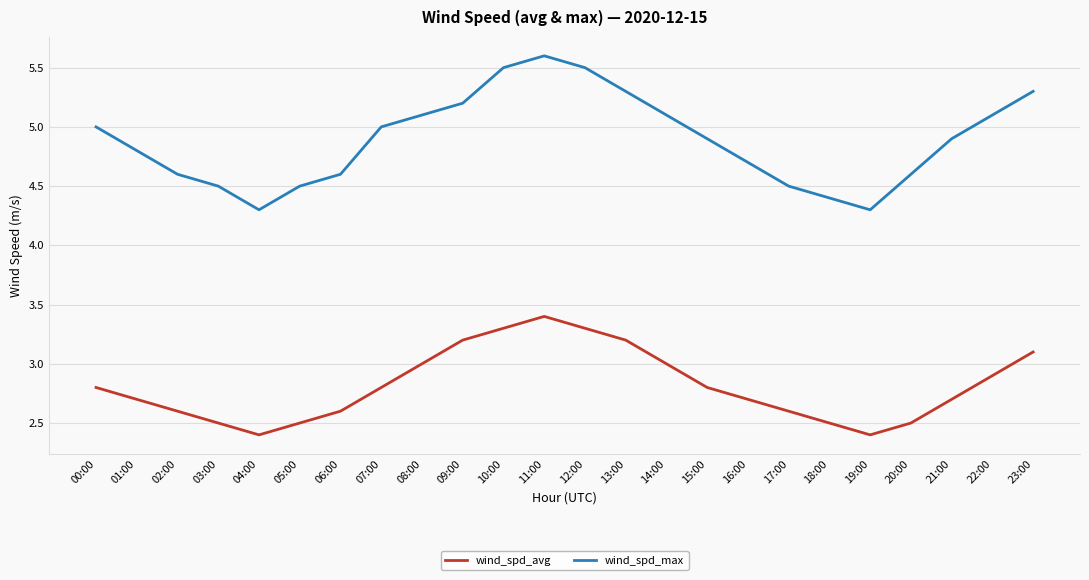

Reading right to left, transcribe all the data shown in this chart.

wind_spd_avg: 23:00=3.1	22:00=2.9	21:00=2.7	20:00=2.5	19:00=2.4	18:00=2.5	17:00=2.6	16:00=2.7	15:00=2.8	14:00=3.0	13:00=3.2	12:00=3.3	11:00=3.4	10:00=3.3	09:00=3.2	08:00=3.0	07:00=2.8	06:00=2.6	05:00=2.5	04:00=2.4	03:00=2.5	02:00=2.6	01:00=2.7	00:00=2.8
wind_spd_max: 23:00=5.3	22:00=5.1	21:00=4.9	20:00=4.6	19:00=4.3	18:00=4.4	17:00=4.5	16:00=4.7	15:00=4.9	14:00=5.1	13:00=5.3	12:00=5.5	11:00=5.6	10:00=5.5	09:00=5.2	08:00=5.1	07:00=5.0	06:00=4.6	05:00=4.5	04:00=4.3	03:00=4.5	02:00=4.6	01:00=4.8	00:00=5.0